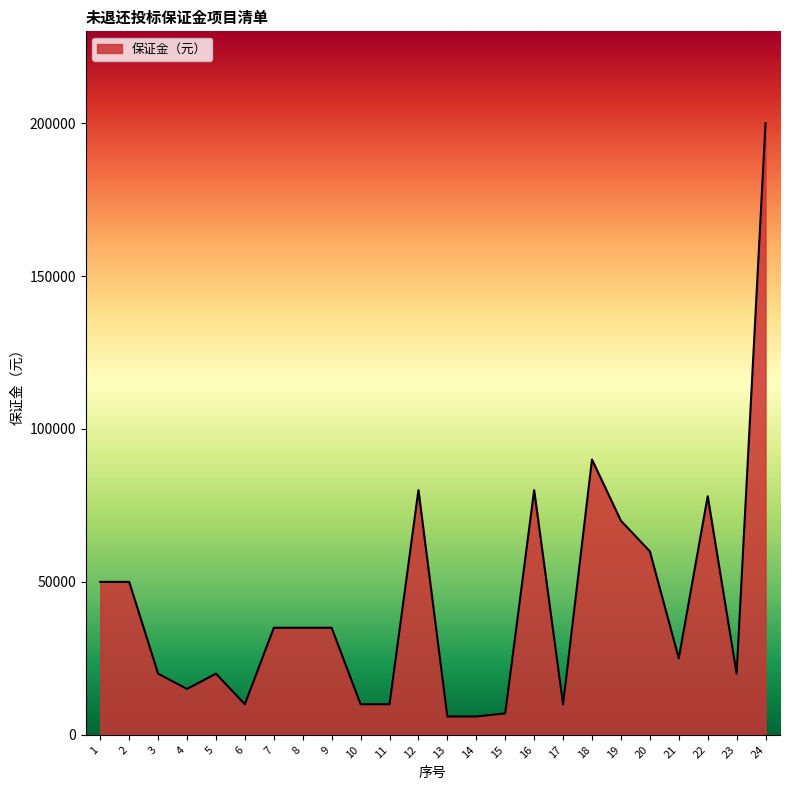

Which category has the highest value across all series?

24